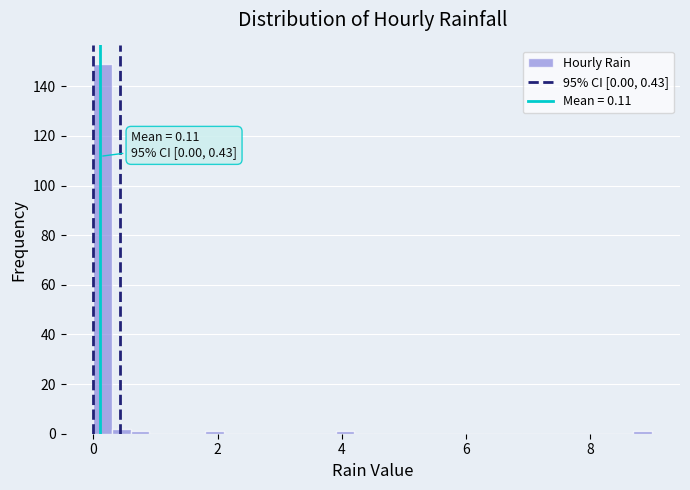

Around what value on the x-axis is the tallest bar? Give the approximate position of its centre, as read against the axis.

0.2